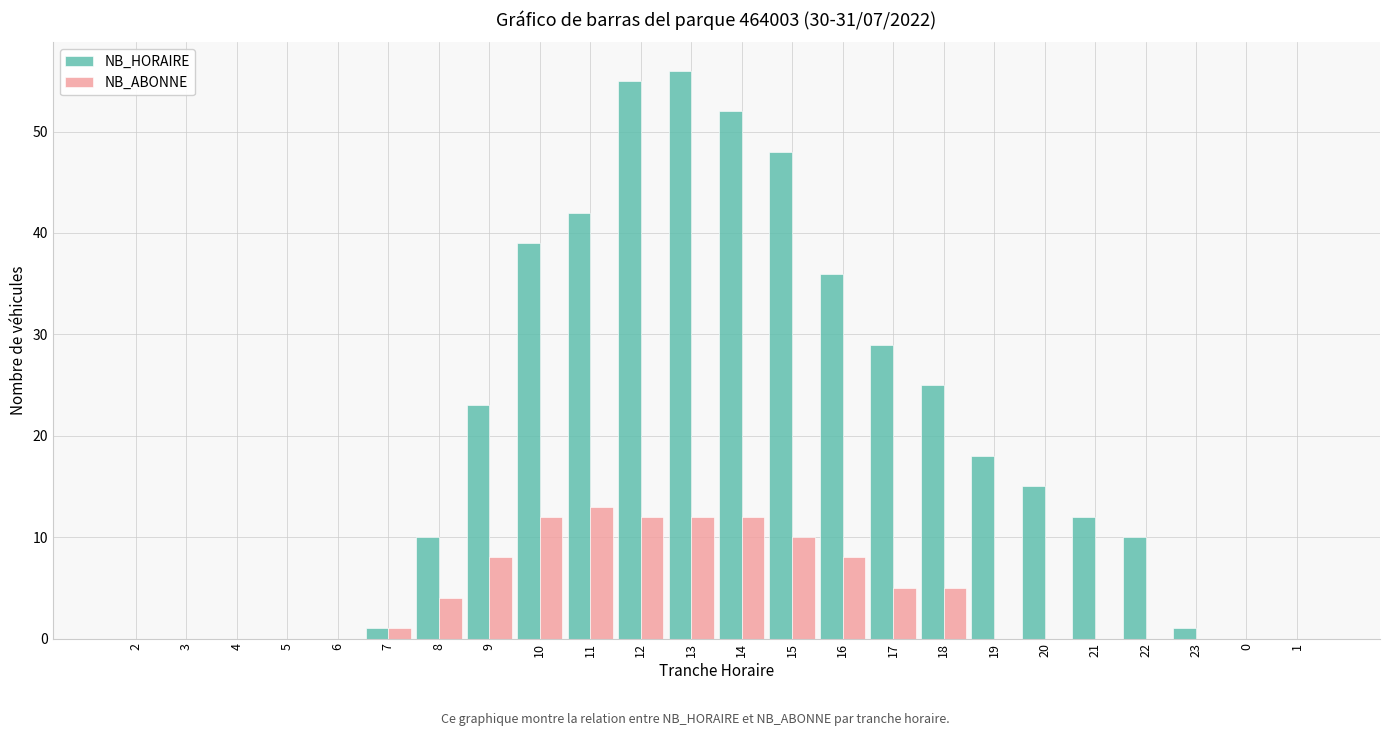

What is the sum of all NB_HORAIRE values?

472